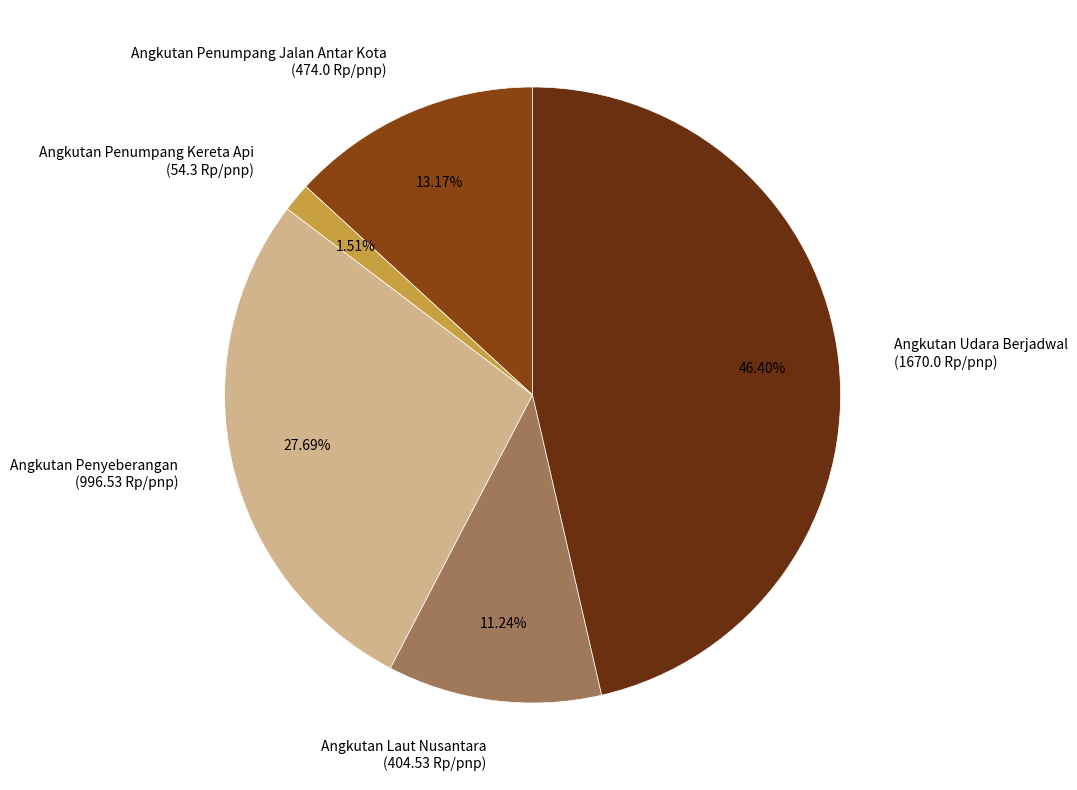

True or false: Angkutan Laut Nusantara accounts for 11% of the total.

True